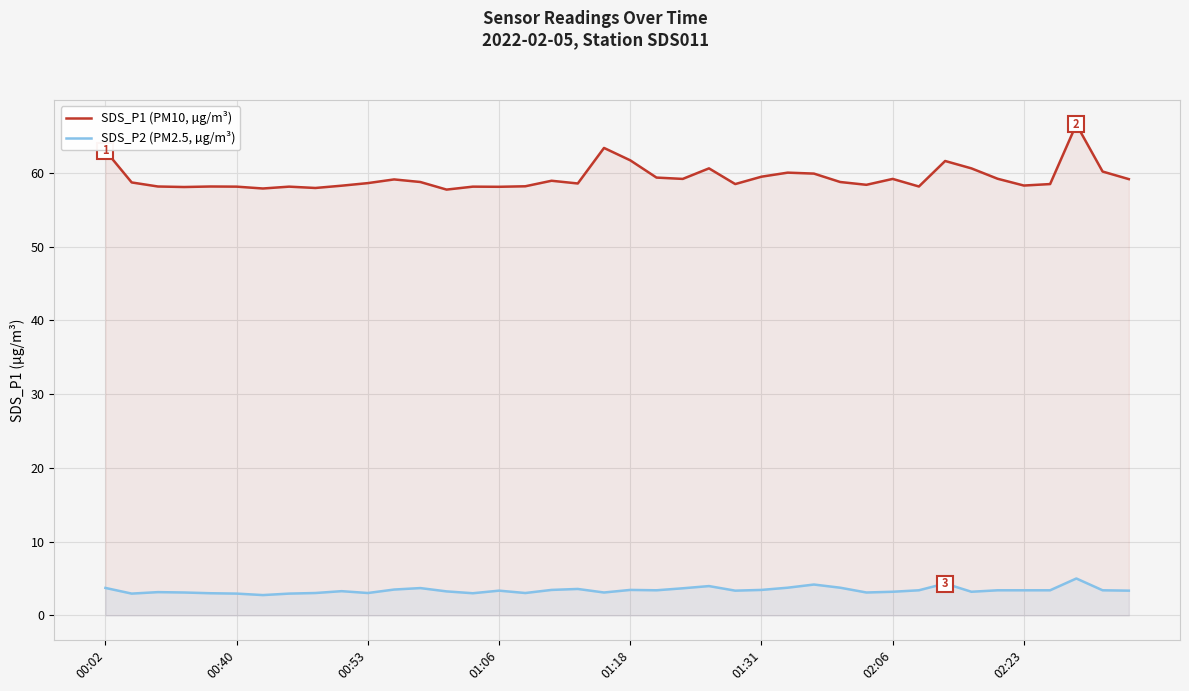

Is it true that SDS_P1 (PM10, µg/m³) equals 59.2 at 22?

True